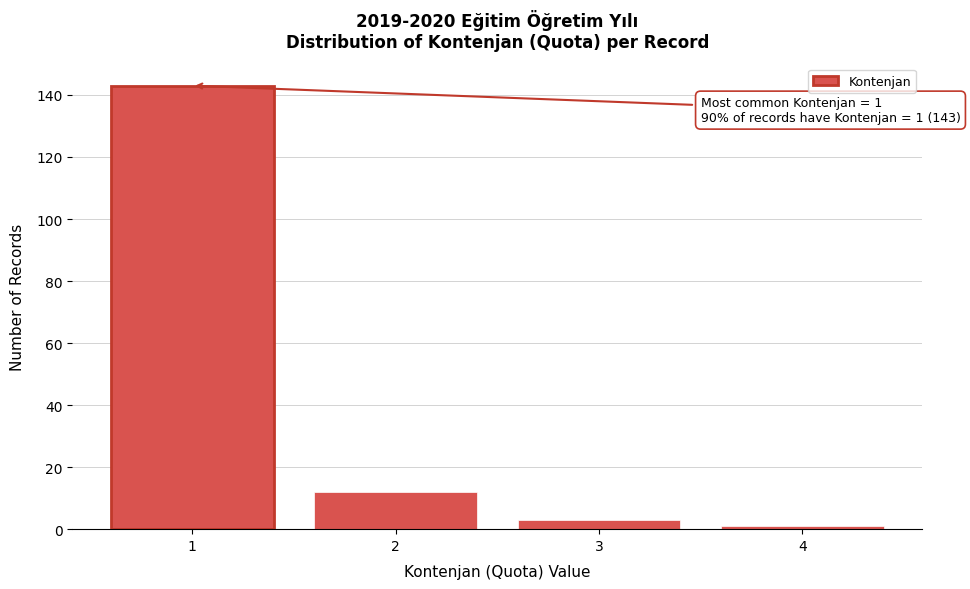

Reading left to right, transcribe all the data shown in this chart.

1=143	2=12	3=3	4=1